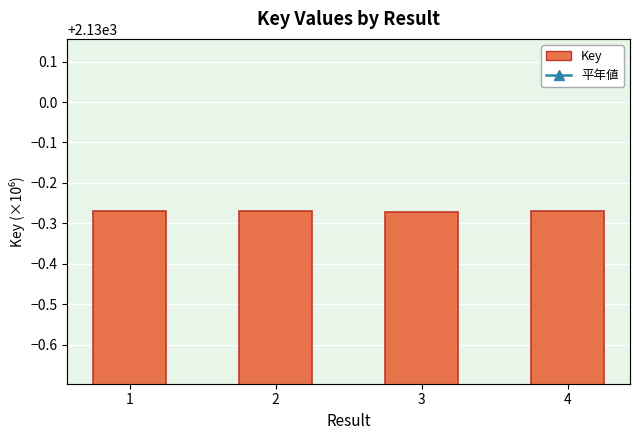

Which series has the largest range (max minus min)?

平年値